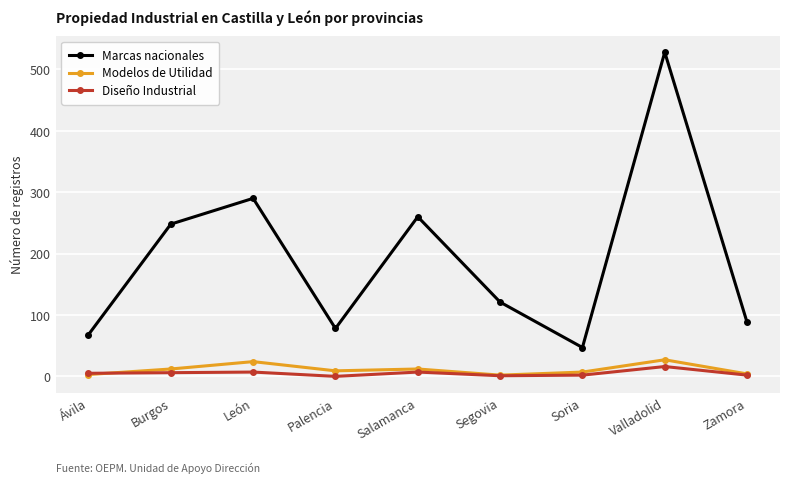

List the series in order of their peak value, lowest first.

Diseño Industrial, Modelos de Utilidad, Marcas nacionales